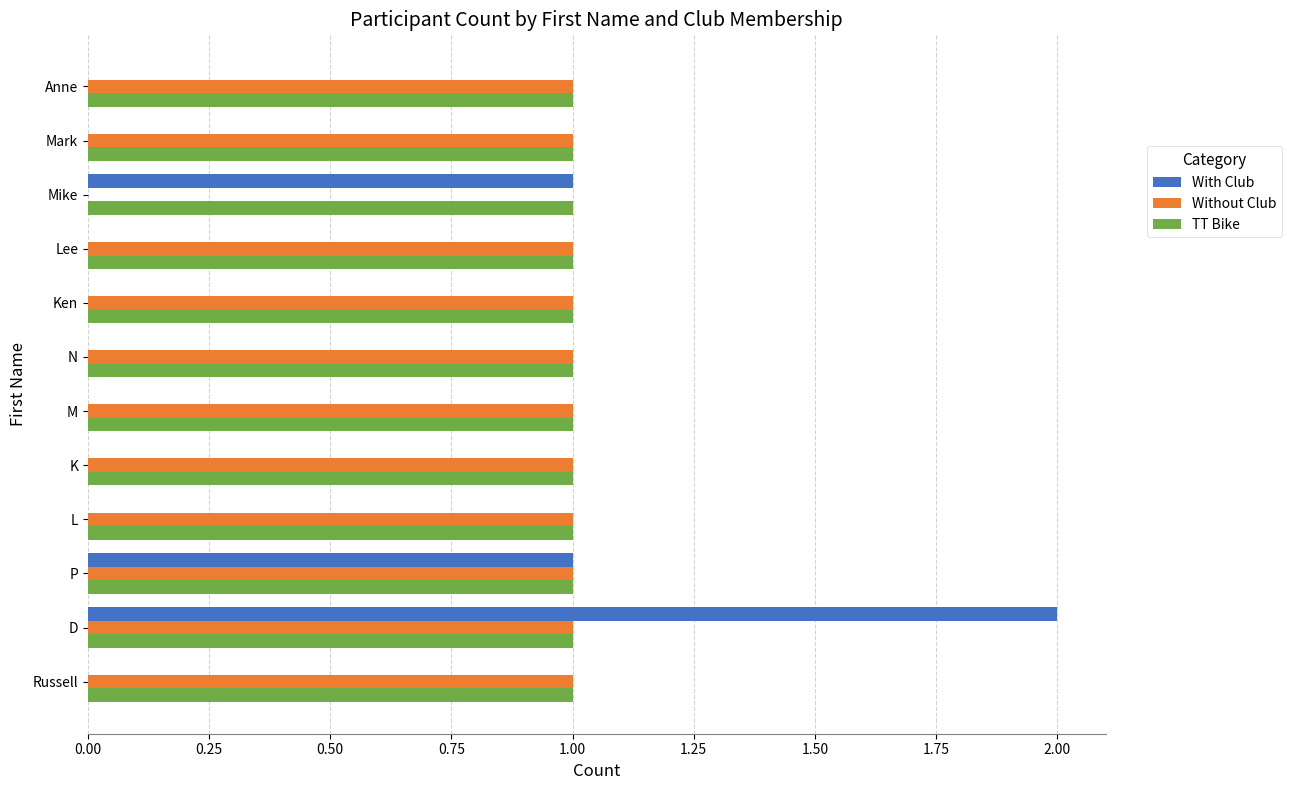

At which category is the sum across all series the highest?

D